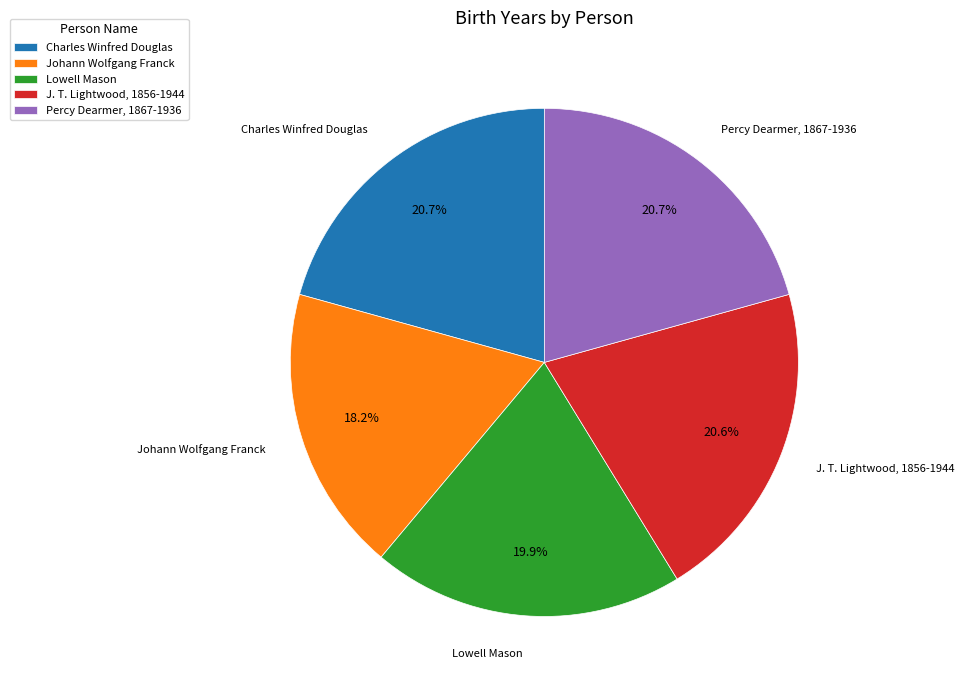

To the nearest percent, what is the combined percentage of Percy Dearmer, 1867-1936 and Lowell Mason?

41%